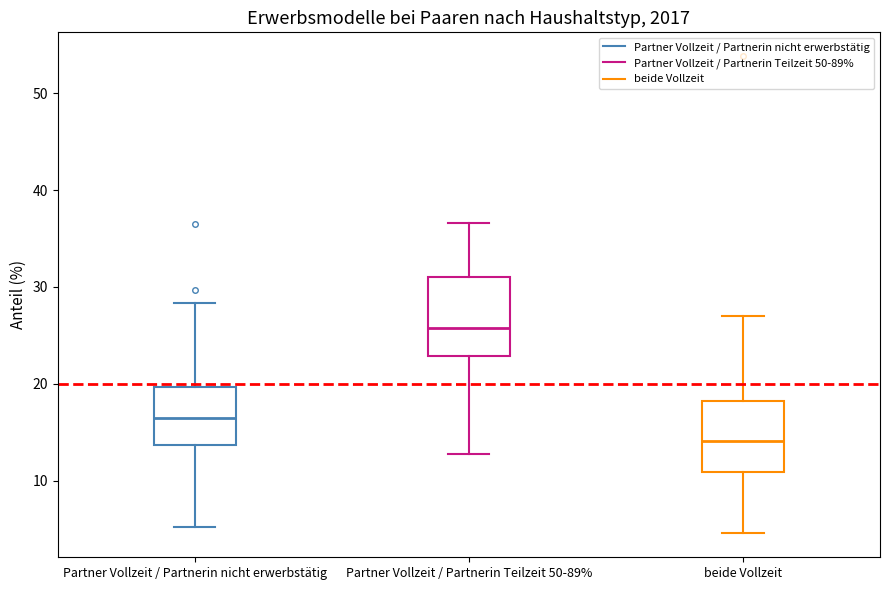

Reading left to right, transcribe this box plot: for each box, give where its median line is, the range the box spans, and where its two whiskers end, as read against the y-axis. The values are not printed on the chart, so give them approximately, as read against the axis.

Partner Vollzeit / Partnerin nicht erwerbstätig: median 16, box 14 to 20, whiskers 5 to 28
Partner Vollzeit / Partnerin Teilzeit 50-89%: median 26, box 23 to 31, whiskers 13 to 37
beide Vollzeit: median 14, box 11 to 18, whiskers 5 to 27